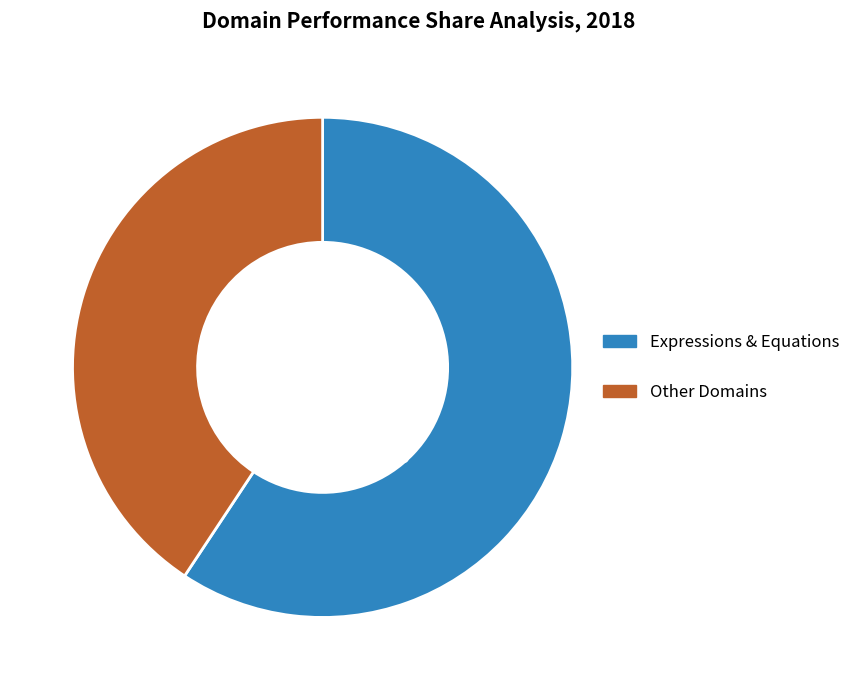

Which category accounts for the majority?

Expressions & Equations